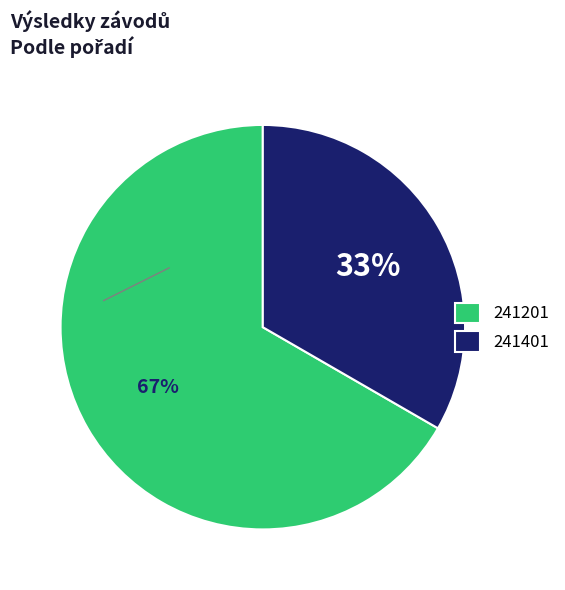

To the nearest percent, what portion does 241201 represent?

67%